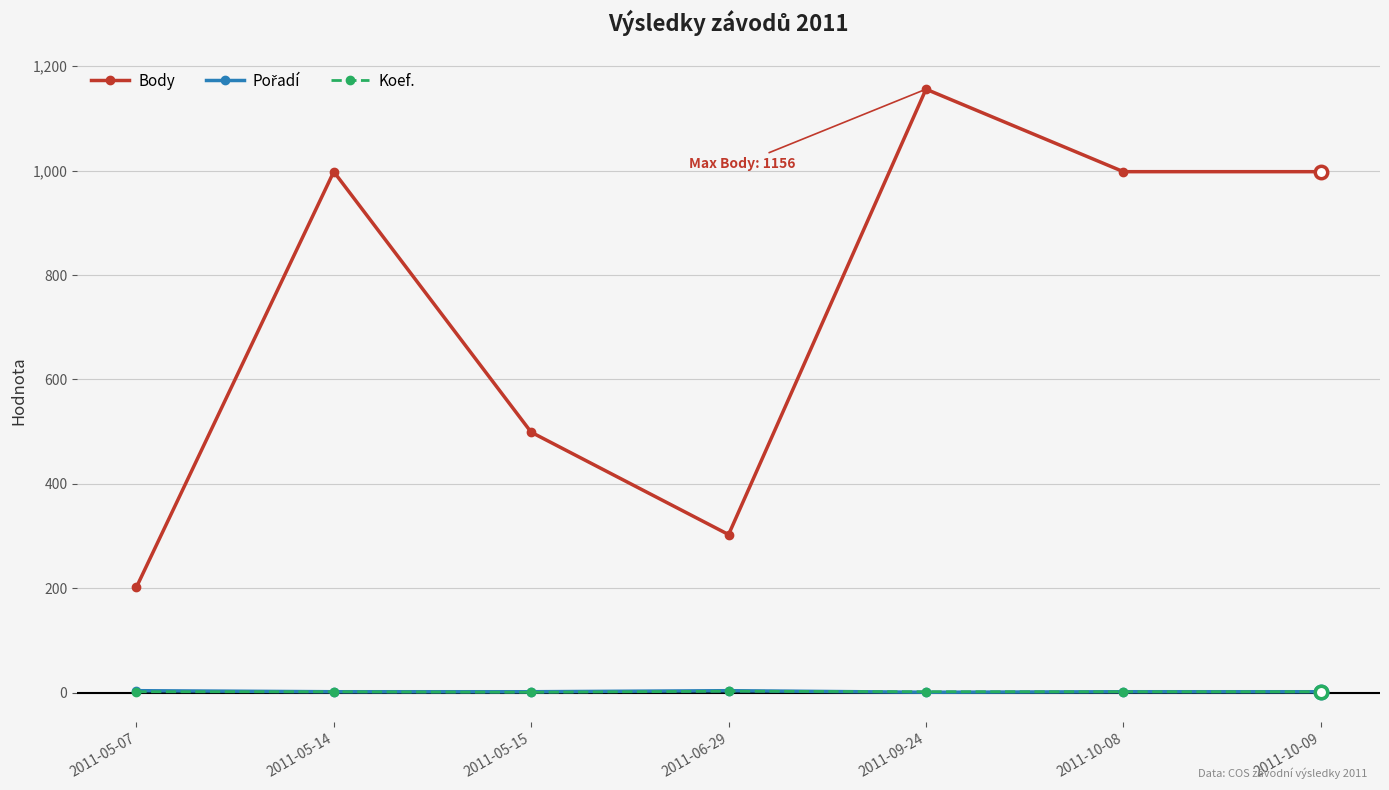

What is the total value across all series at 2011-05-07?

208